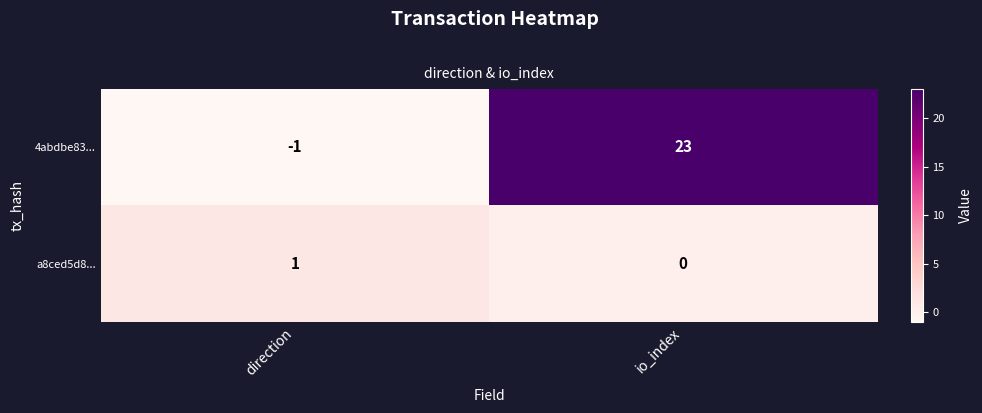

Which series has the largest range (max minus min)?

4abdbe83...